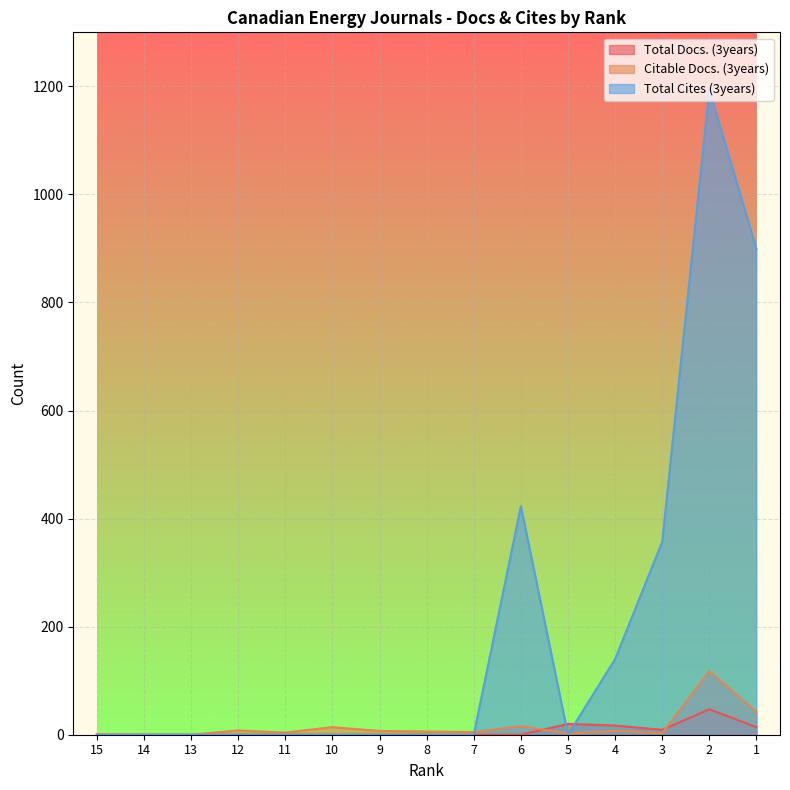

Reading left to right, extract all data points from this chart.

Total Docs. (3years): 15=0	14=0	13=0	12=0	11=0	10=0	9=0	8=0	7=0	6=0	5=20	4=17	3=9	2=47	1=14
Citable Docs. (3years): 15=1	14=0	13=0	12=8	11=4	10=14	9=7	8=6	7=5	6=16	5=2	4=7	3=3	2=118	1=42
Total Cites (3years): 15=0	14=0	13=0	12=0	11=0	10=0	9=0	8=0	7=0	6=423	5=0	4=140	3=357	2=1193	1=899